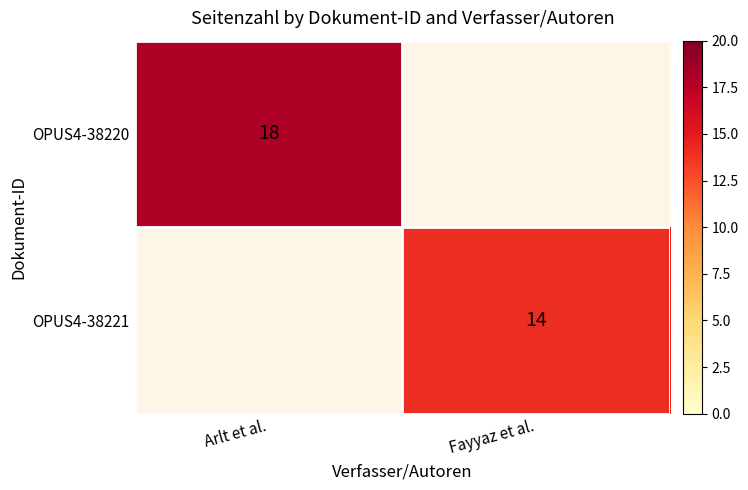

True or false: OPUS4-38220 has a value of 18 at Arlt et al..

True